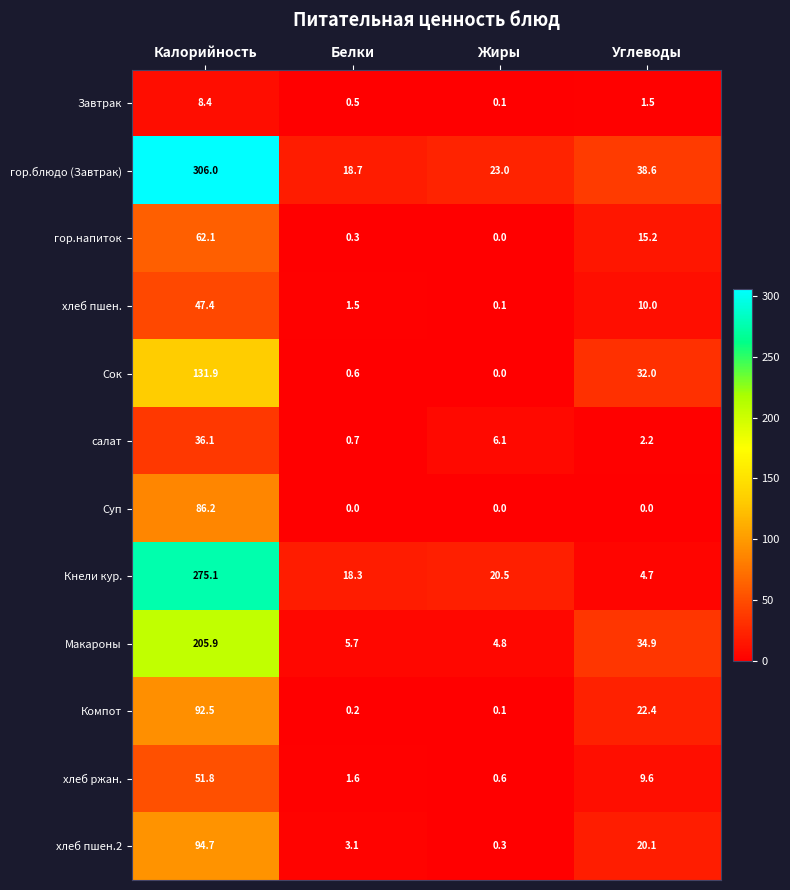

At which label does Макароны first exceed 34?

Калорийность